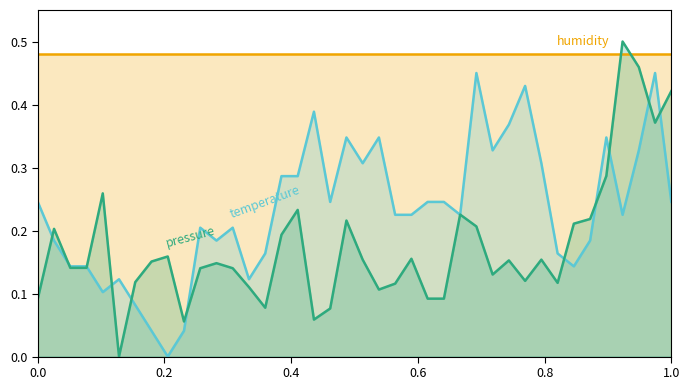

In temperature, how many points are higher than both neighbors (excluding endpoints)?

10